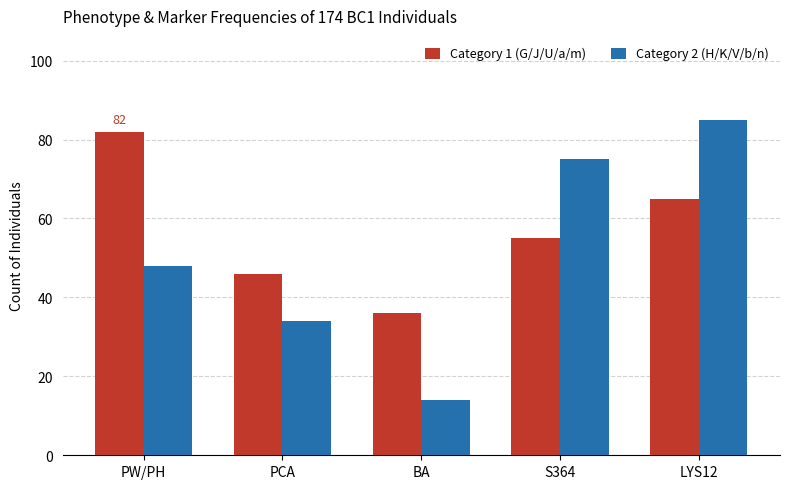

How many bars are there in total?

10